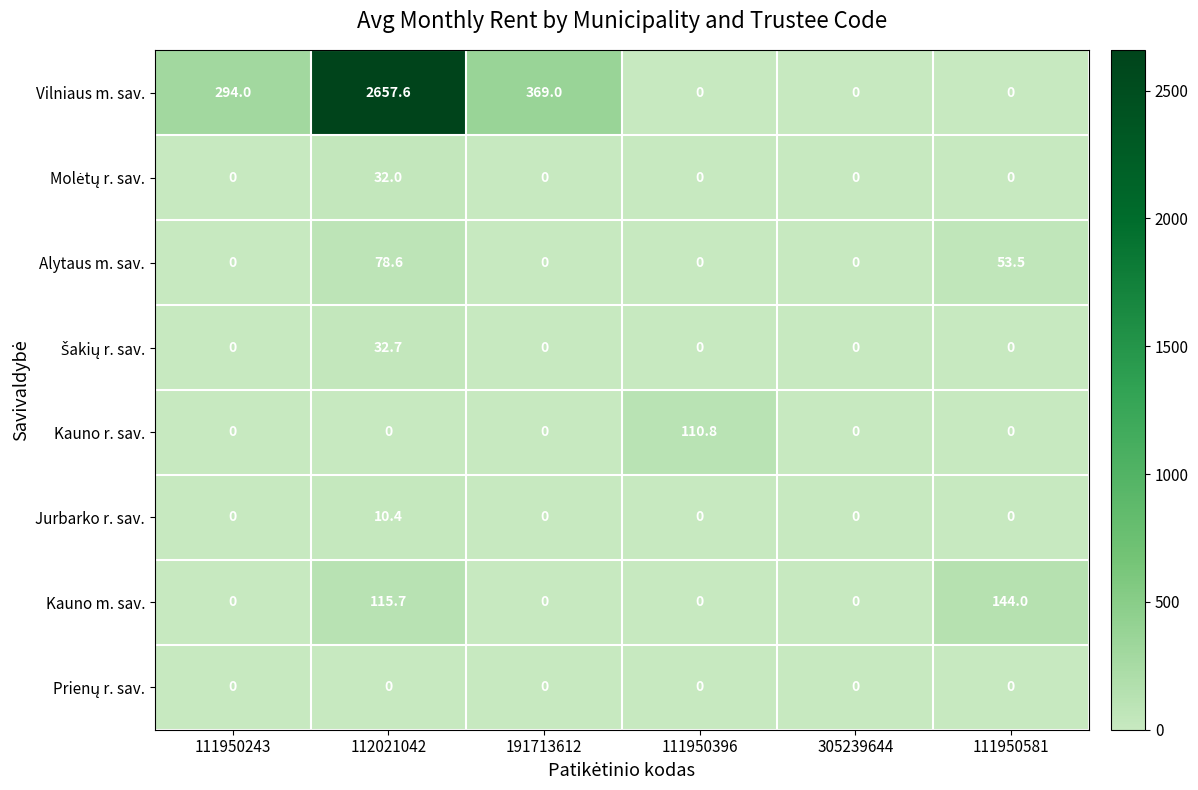

What is the difference between the maximum and minimum values in the Vilniaus m. sav. series?

2657.6